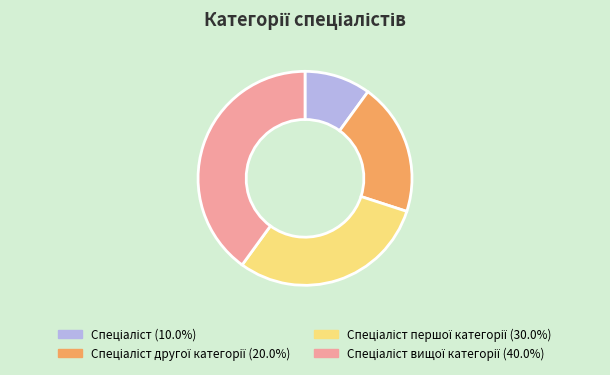

Rank the categories by value from lowest to highest.

Спеціаліст, Спеціаліст другої категорії, Спеціаліст першої категорії, Спеціаліст вищої категорії